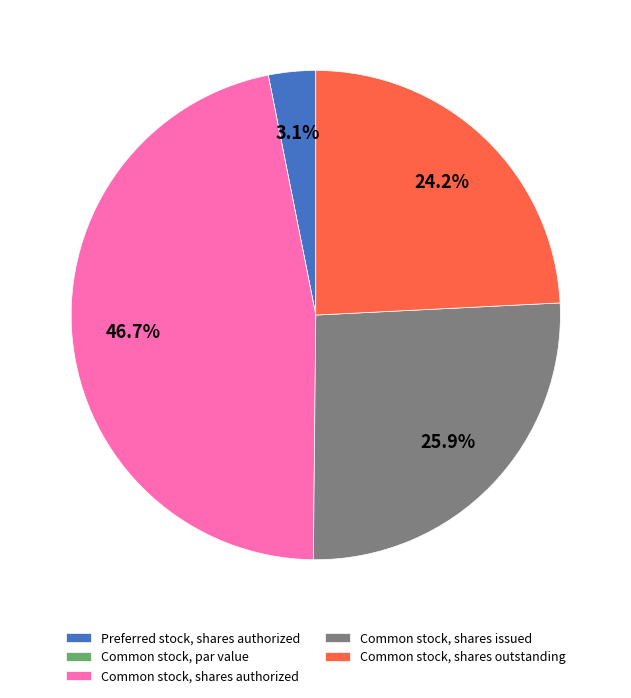

How much of the chart is everything except Preferred stock, shares authorized?

96.9%